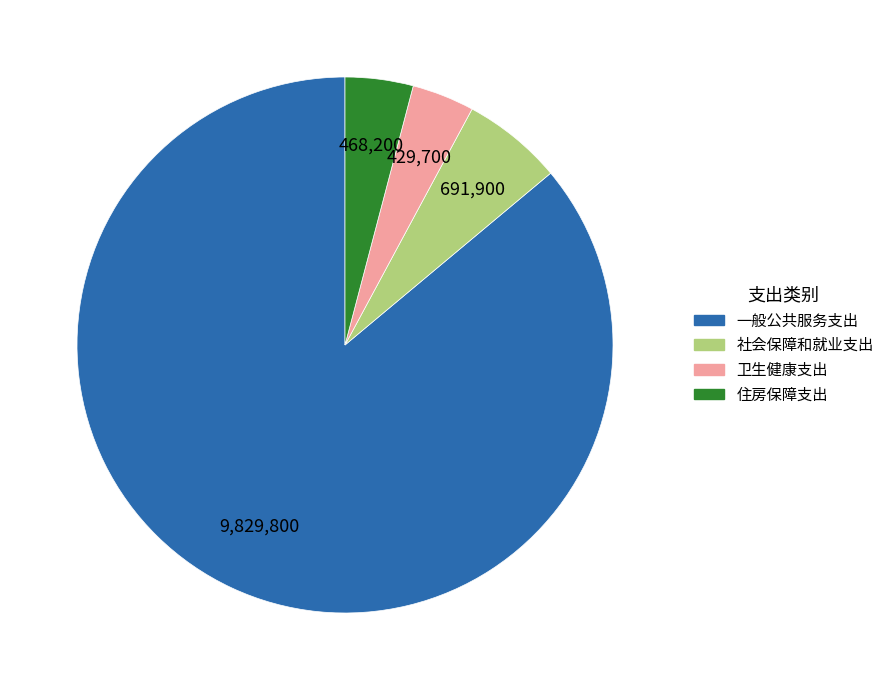

True or false: 一般公共服务支出 accounts for 86% of the total.

True